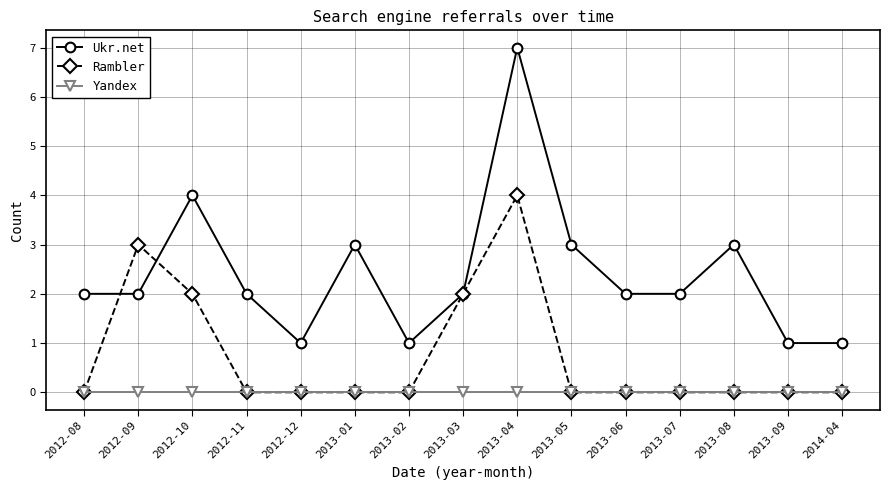

List the series in order of their overall mean, lowest first.

Yandex, Rambler, Ukr.net